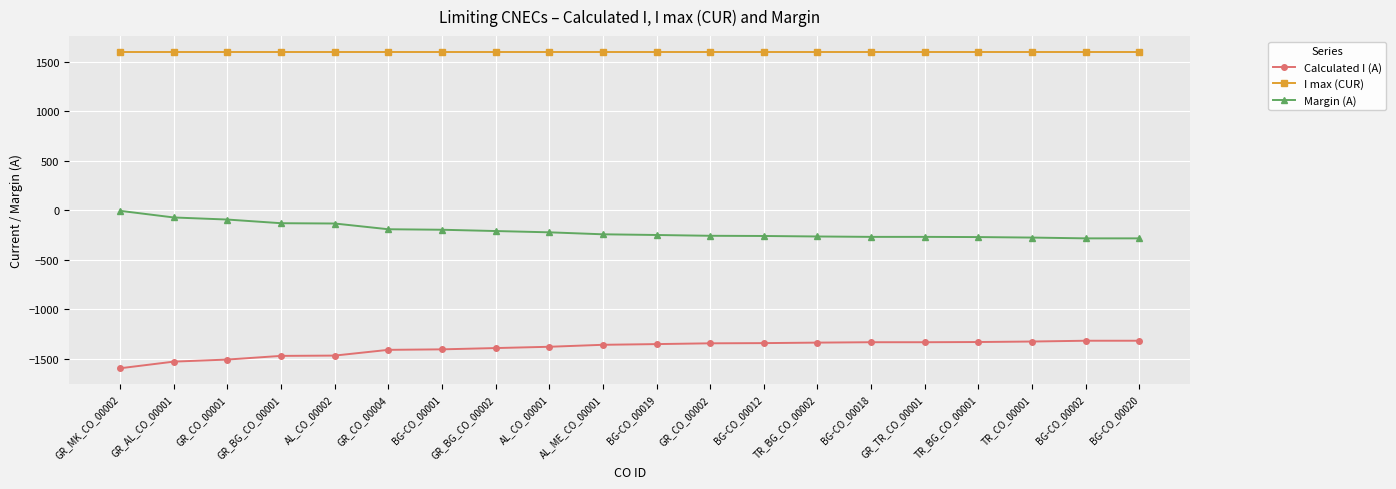

How many lines are shown in the chart?

3